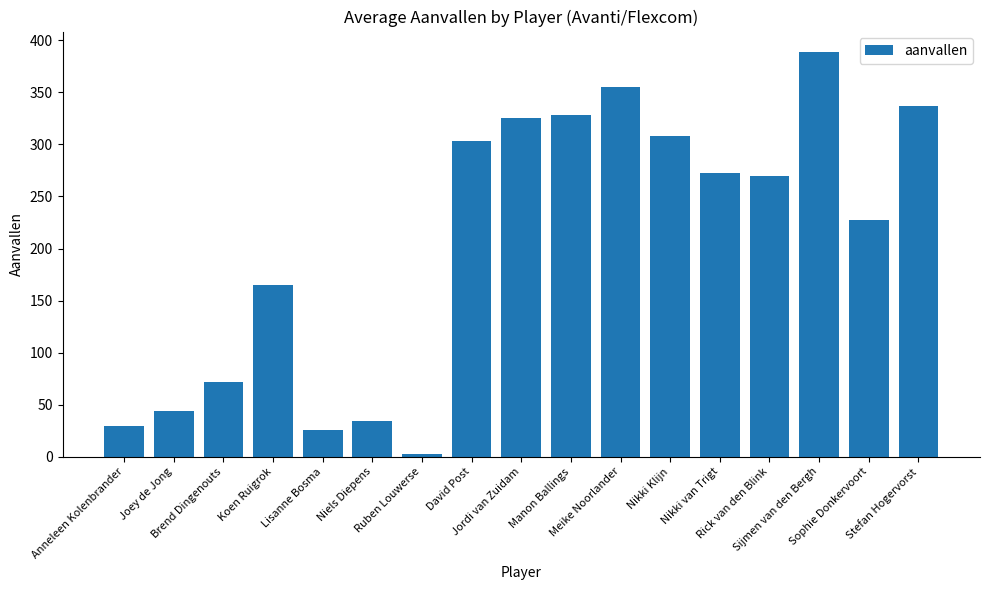

What position from the left is Ruben Louwerse?

7